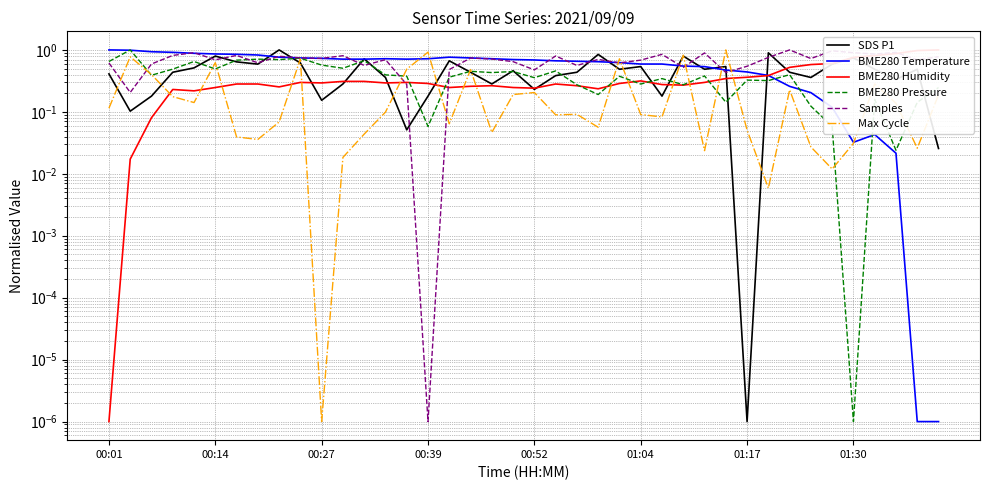

How many interior local peaks does the SDS P1 series have?

12